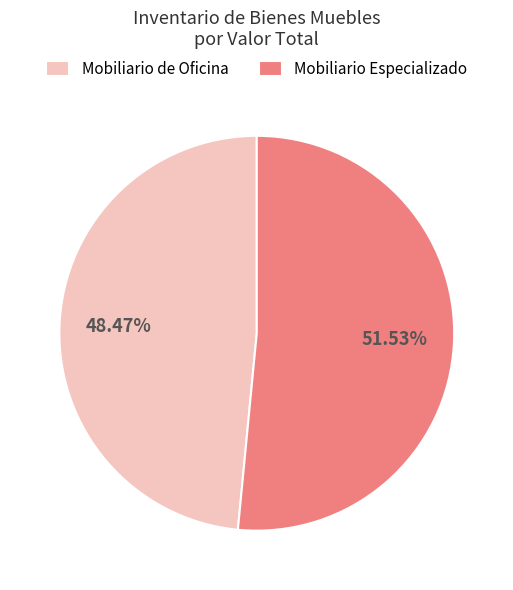

How many segments does this pie chart have?

2